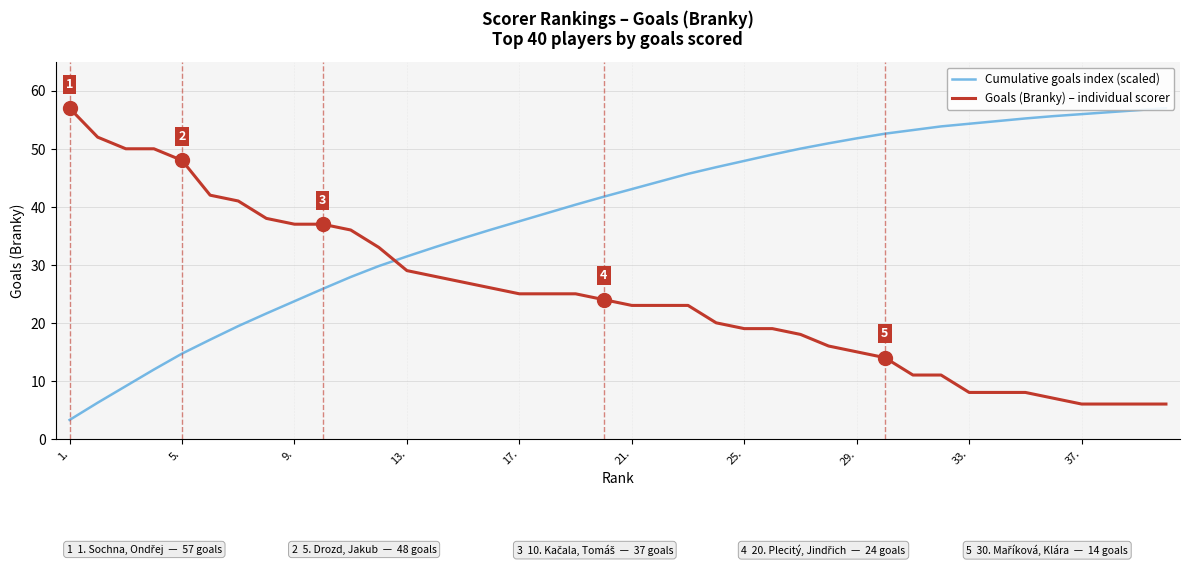

True or false: Goals (Branky) – individual scorer and Cumulative goals index (scaled) cross at least once.

True